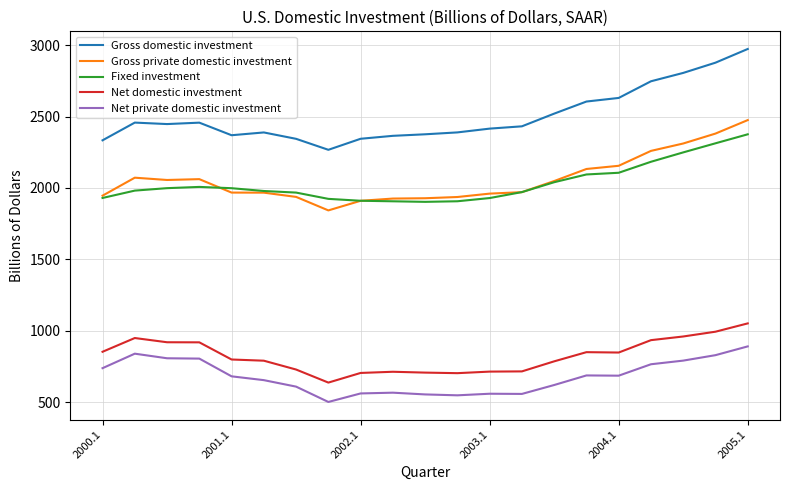

True or false: Gross domestic investment and Net private domestic investment intersect in this chart.

False